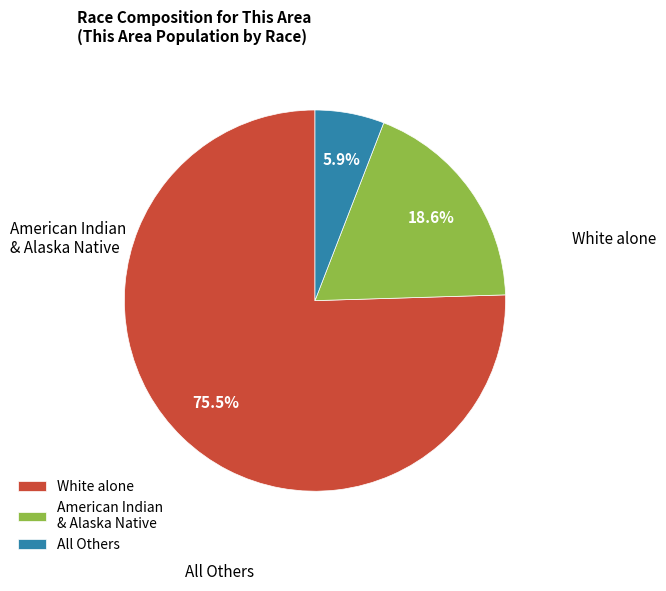

What portion of the pie excludes White alone?

24.5%